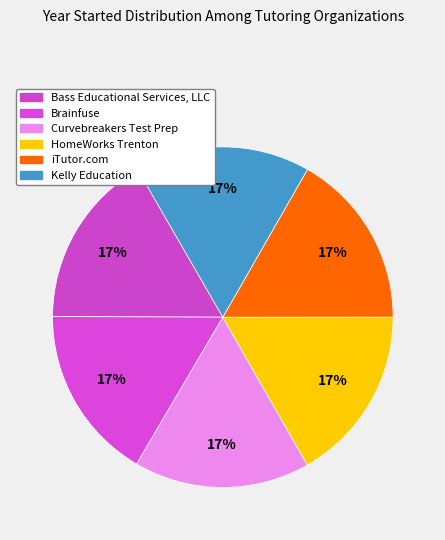

What is the ratio of the value at Brainfuse to the value at Kelly Education?

1.0